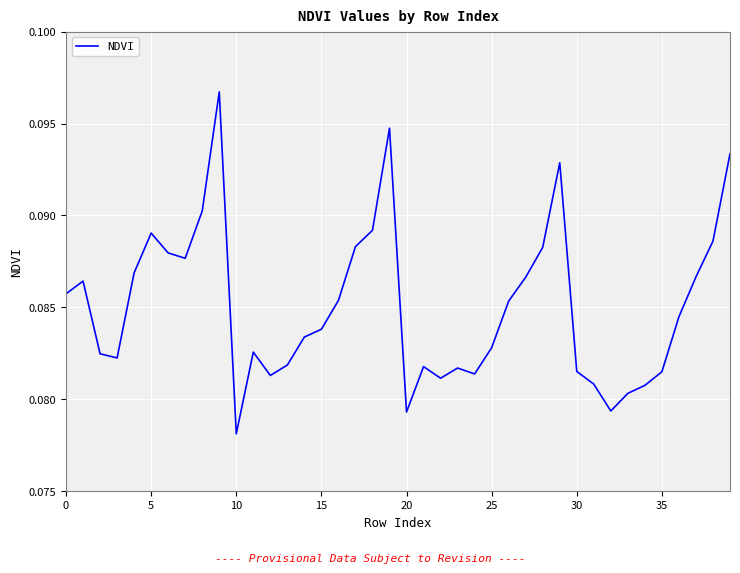

True or false: the data has more than 0 interior local peaks.

True